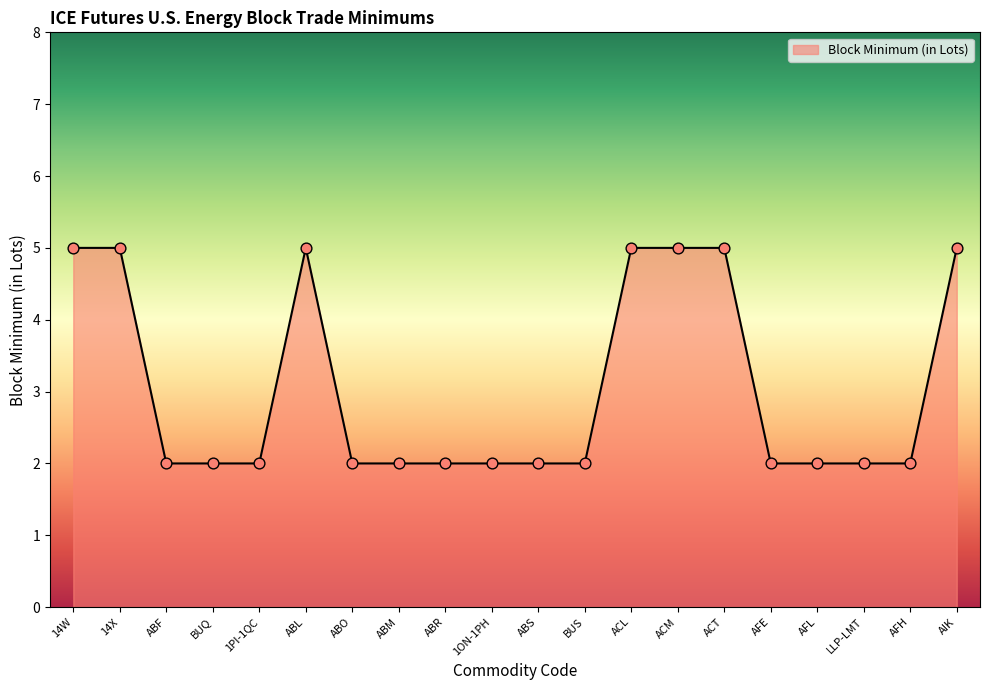

Between AFE and AIK, which is larger?

AIK